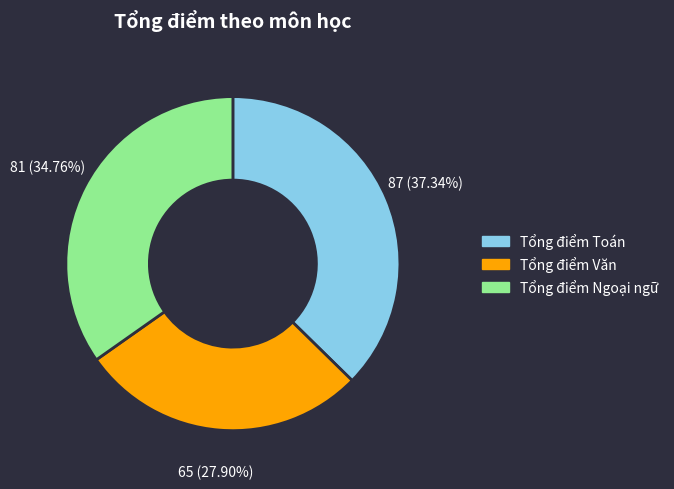

Is there a majority slice in this chart?

No